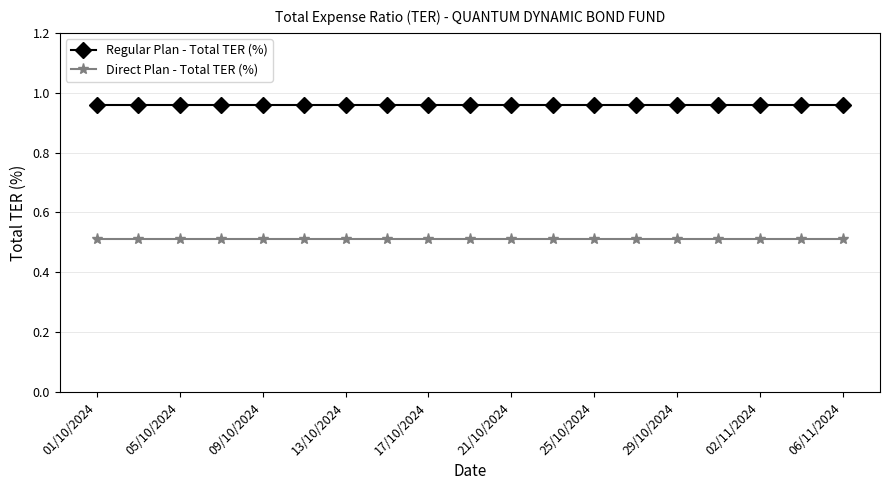

What is the minimum value shown in the chart?

0.5